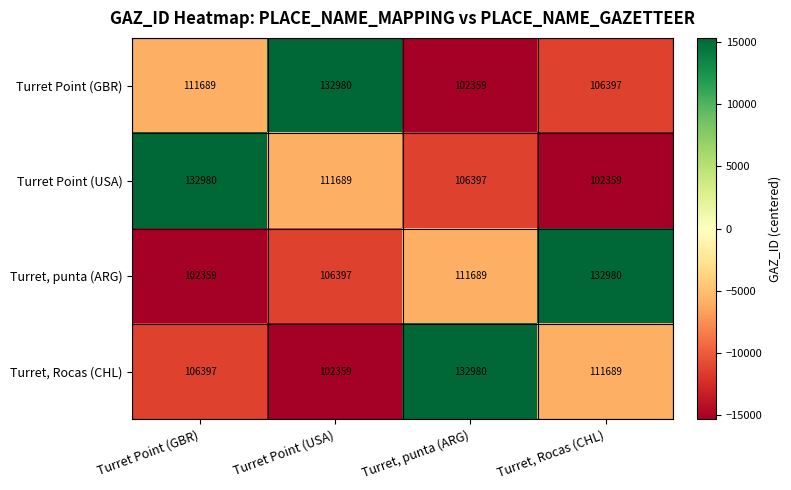

Is the value of Turret Point (GBR) at Turret, punta (ARG) greater than the value of Turret, punta (ARG) at Turret, punta (ARG)?

No